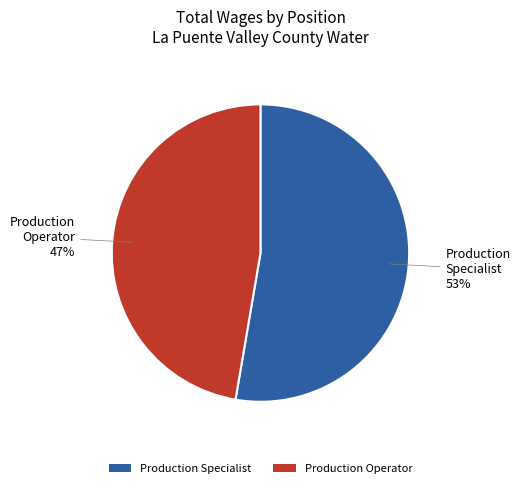

Is it true that Production Specialist is 53% of the pie?

True